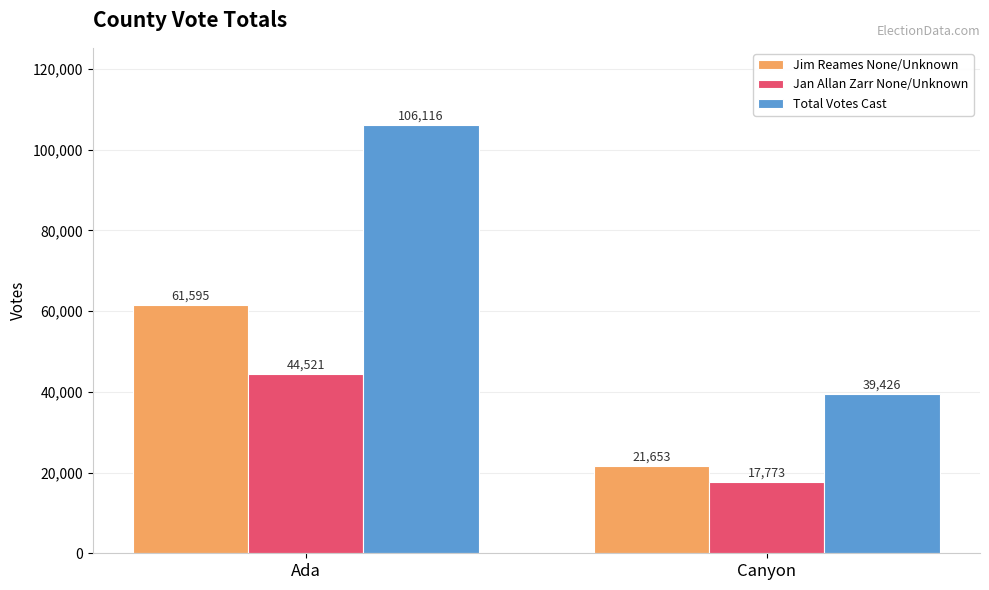

The Jan Allan Zarr None/Unknown series shows 10528 at Canyon. True or false?

False